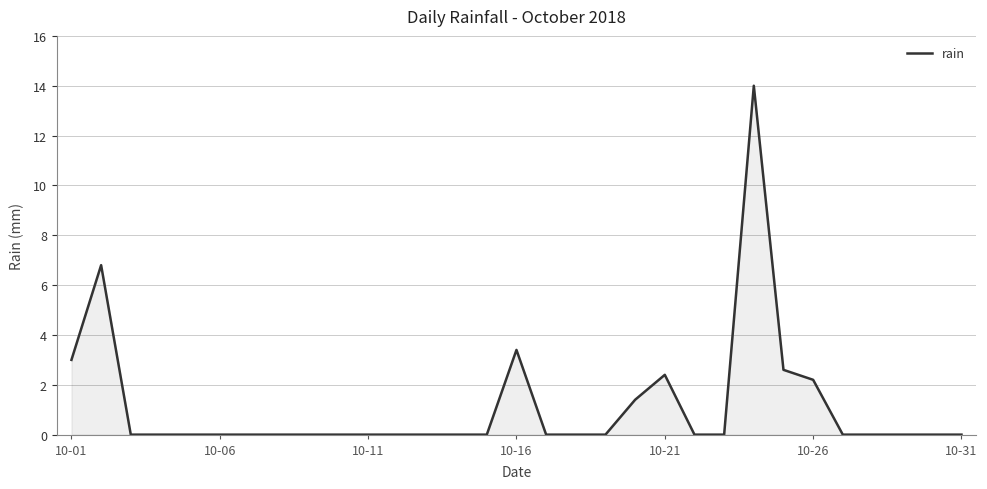

Reading left to right, transcribe all the data shown in this chart.

3.0	6.8	0.0	0.0	0.0	0.0	0.0	0.0	0.0	0.0	0.0	0.0	0.0	0.0	0.0	3.4	0.0	0.0	0.0	1.4	2.4	0.0	0.0	14.0	2.6	2.2	0.0	0.0	0.0	0.0	0.0